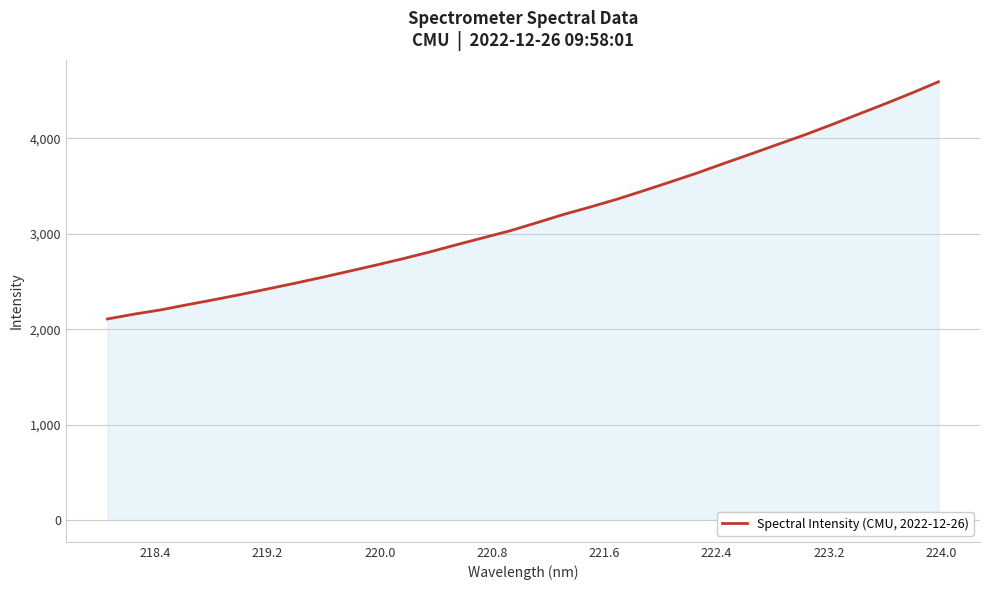

What is the maximum value shown in the chart?

4593.0